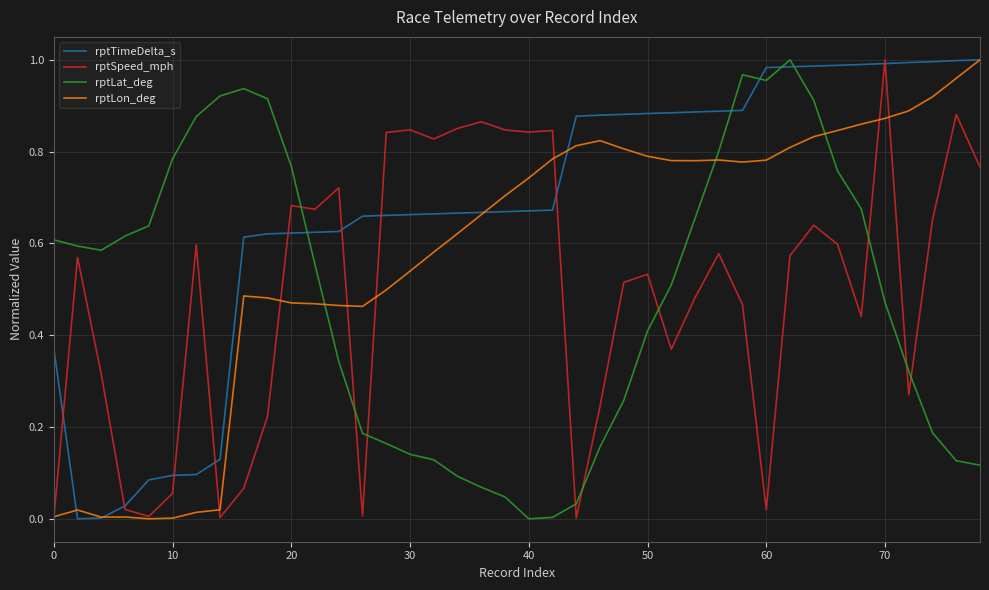

How many categories are shown in the chart?

40